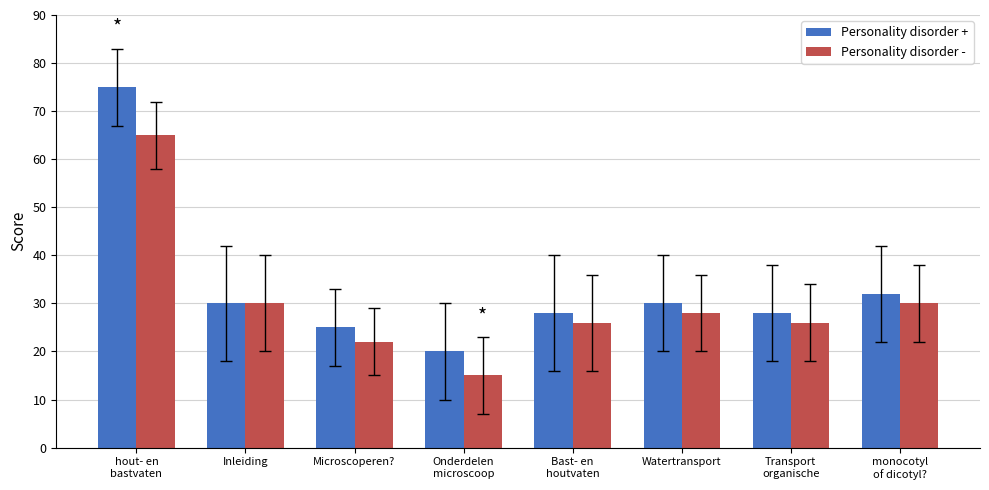

The Personality disorder - series shows 26 at Transport
organische. True or false?

True